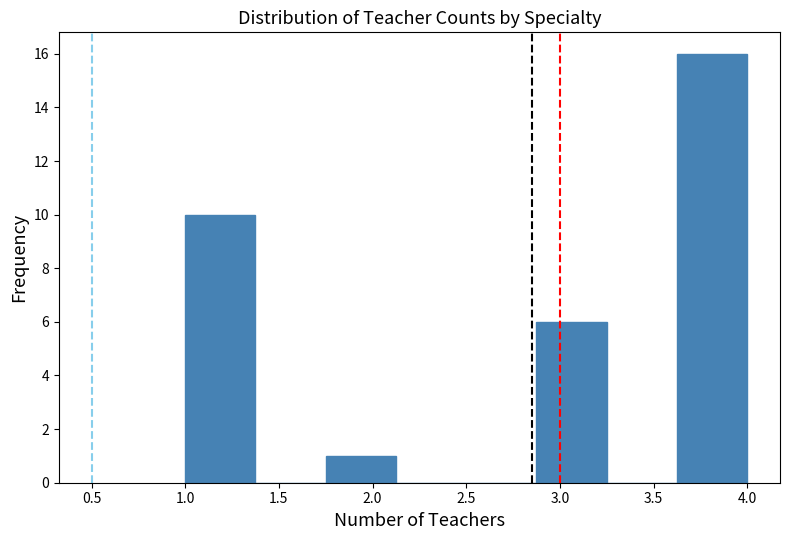

Over which range of the x-axis is the bar tallest?

3.625 to 4.000